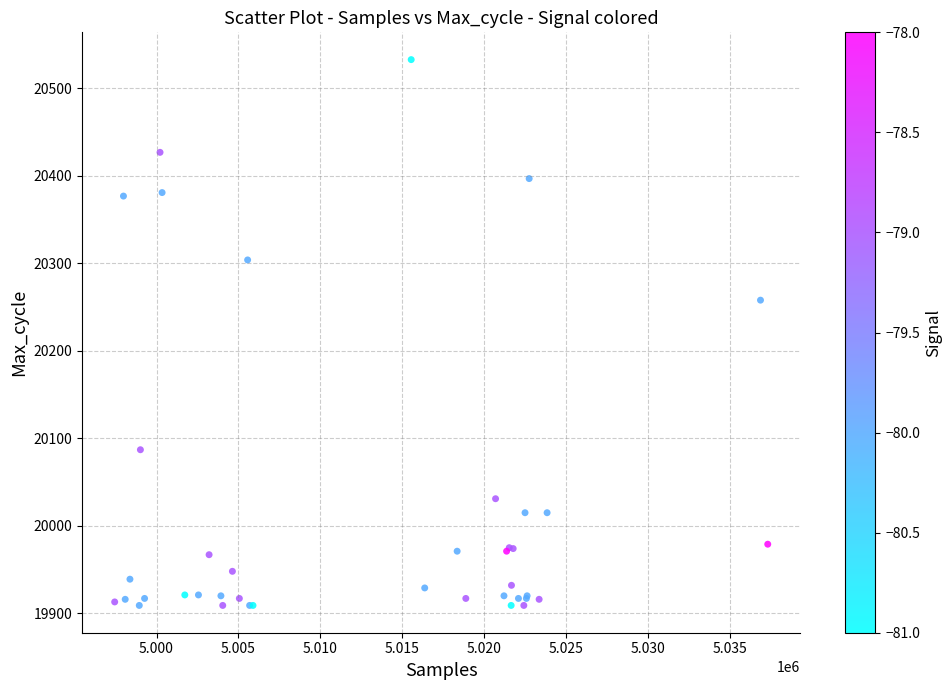

What Y value in the scatter plot is closest to 20221?

20258